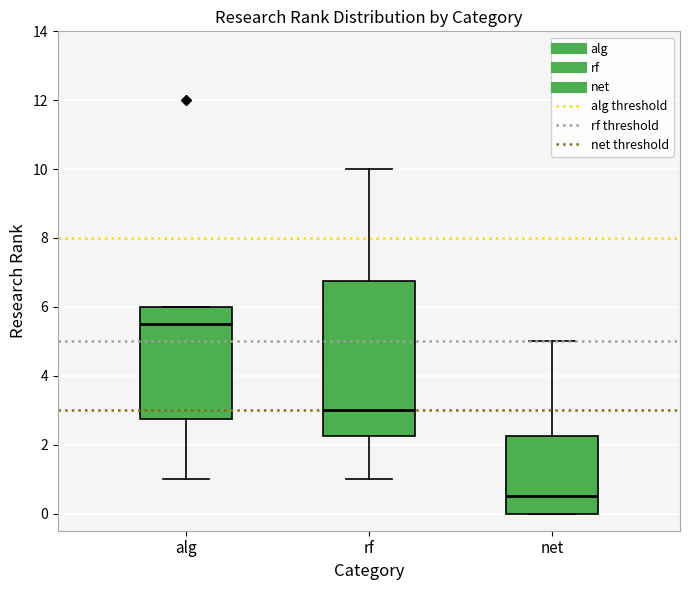

Which box is the tallest, from its lower edge to its upper edge?

rf